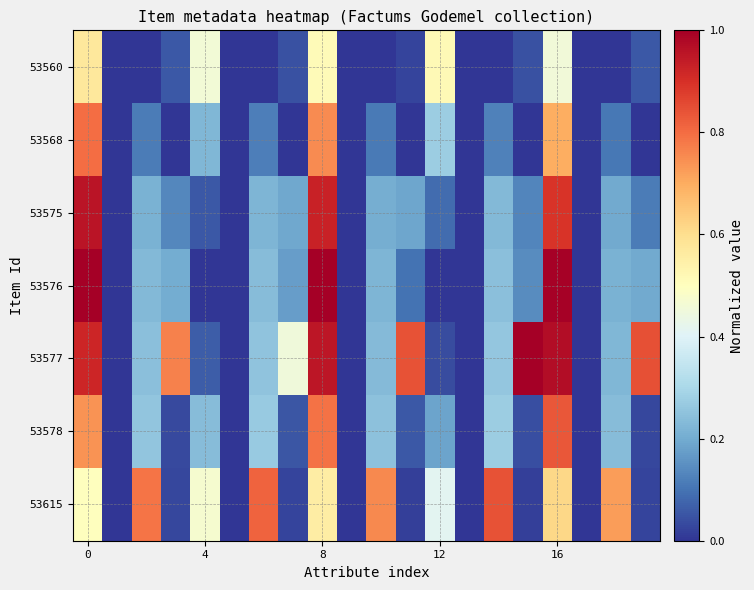

At which category is the sum across all series the highest?

8